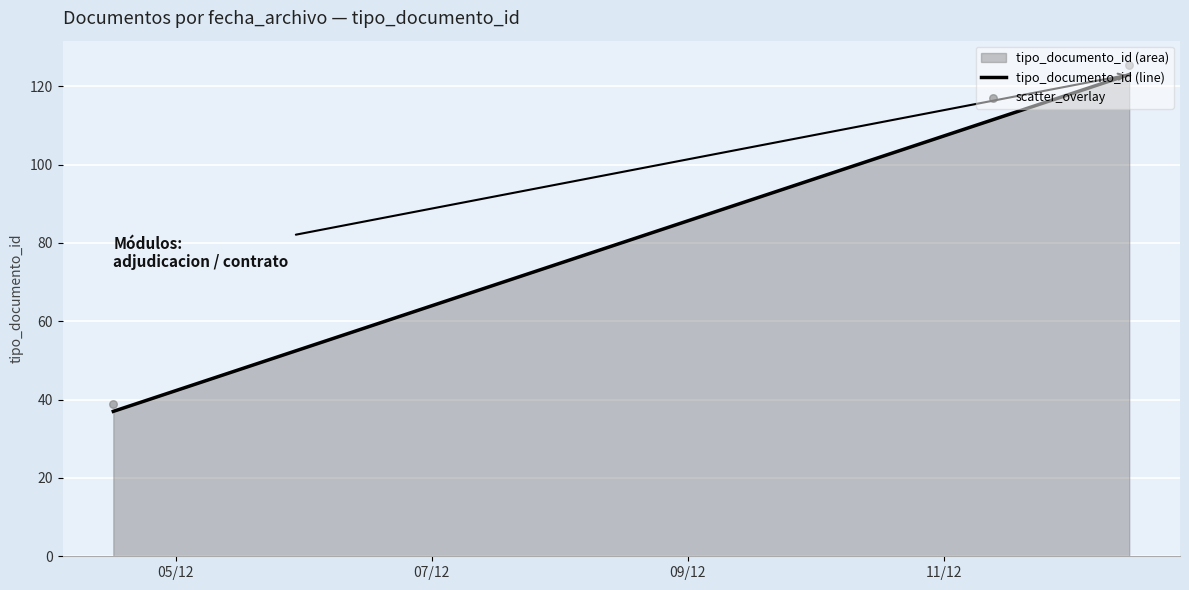

At how many categories does at least one series exceed 116?

1